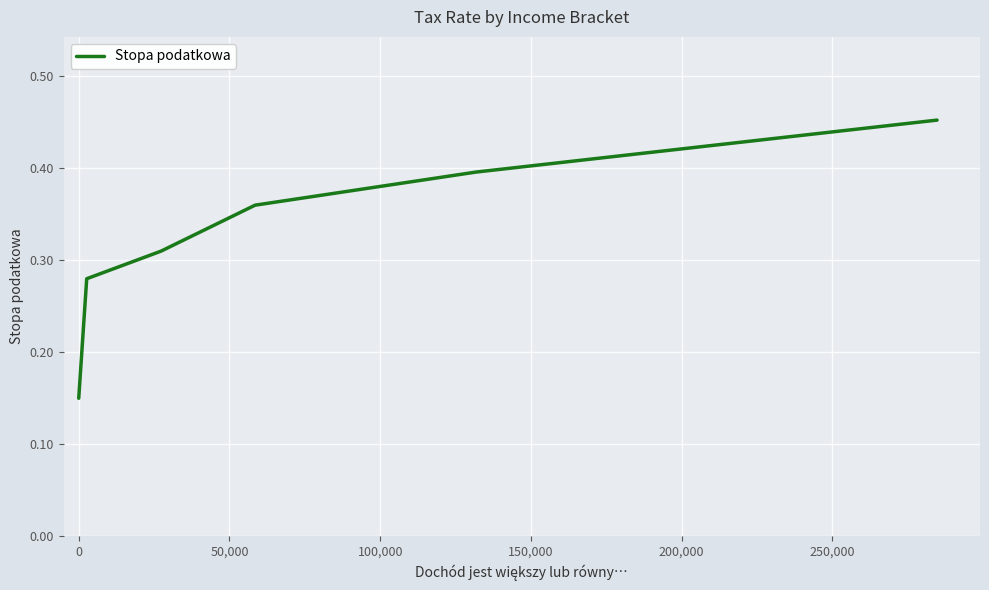

What is the sum of all values?

1.9